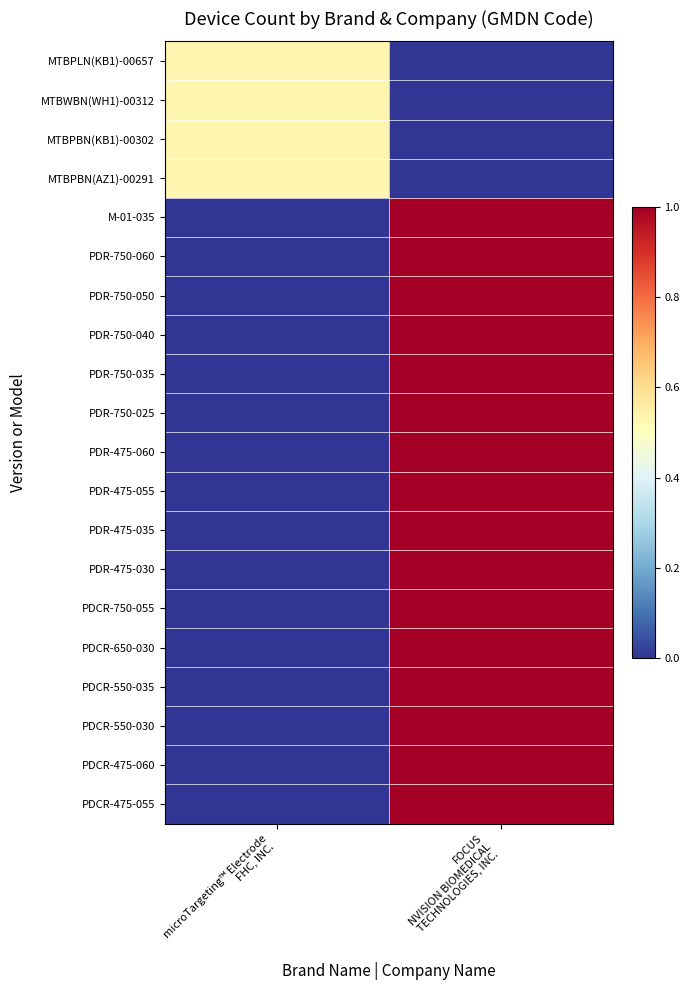

Between FOCUS
NVISION BIOMEDICAL
TECHNOLOGIES, INC. and microTargeting™ Electrode
FHC, INC., which is larger?

microTargeting™ Electrode
FHC, INC.